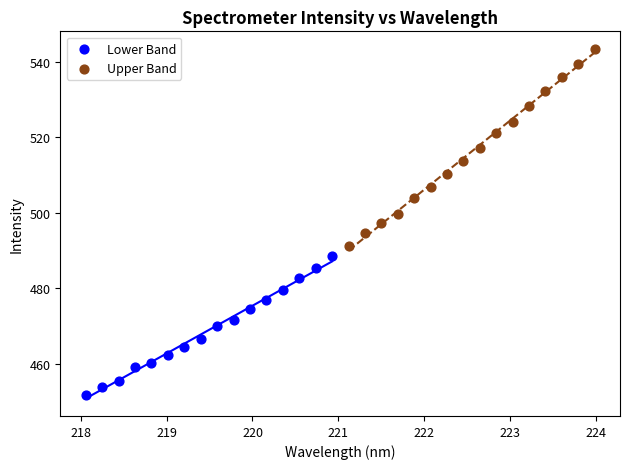

Which series contains the highest Y value?

Upper Band